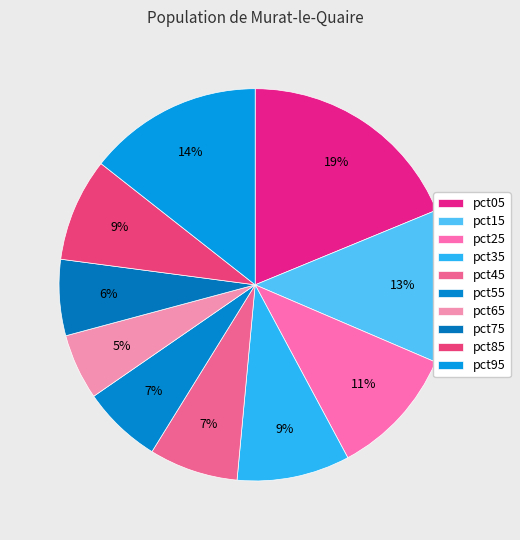

Which category has the biggest portion of the pie?

pct05